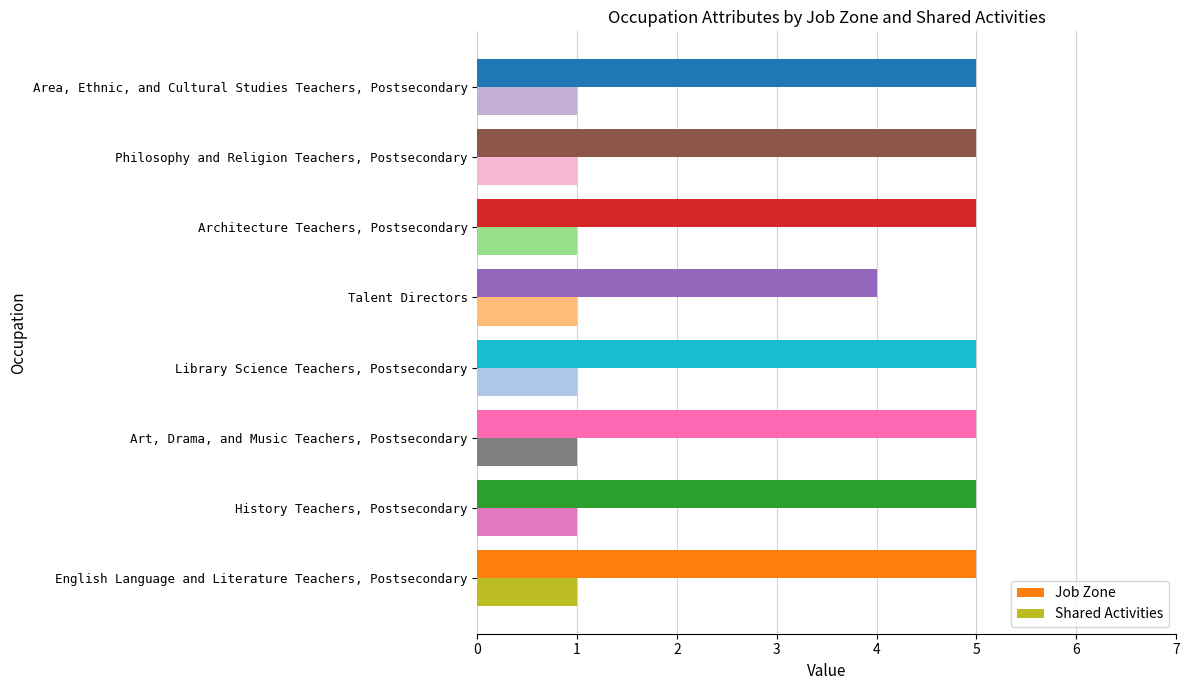

Is it true that Job Zone equals 1 at English Language and Literature Teachers, Postsecondary?

False